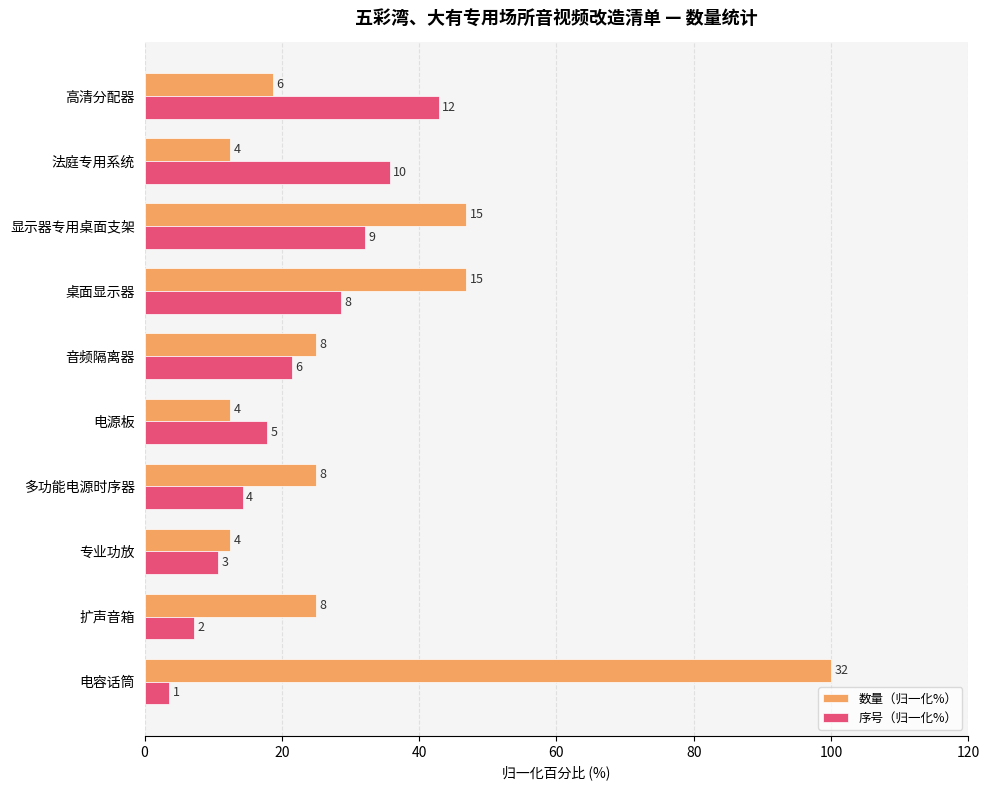

What are all the series names shown in the legend?

数量（归一化%）, 序号（归一化%）